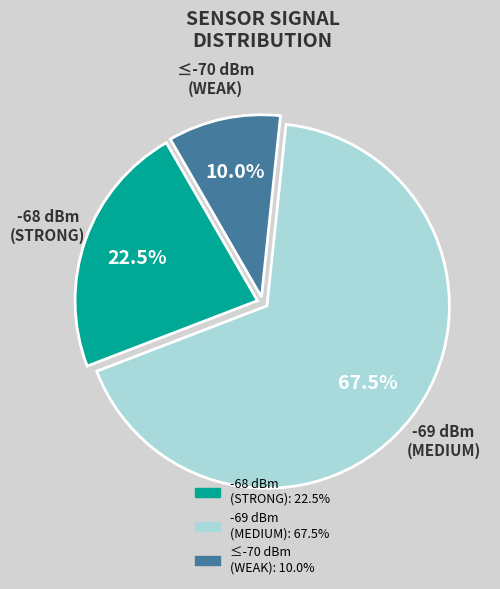

Does any single category account for the majority?

Yes